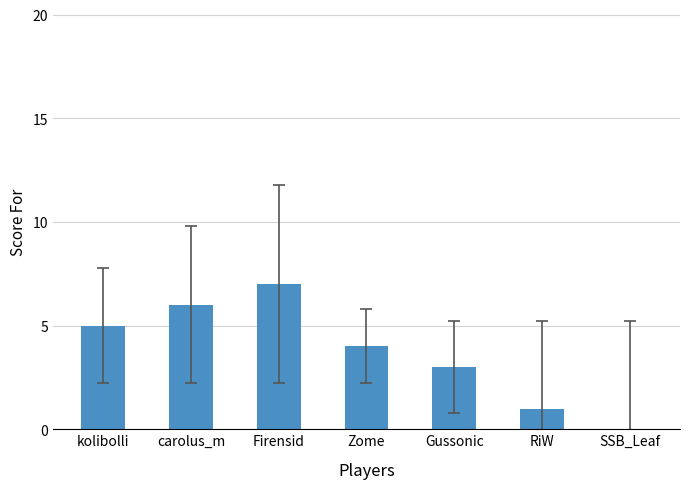

What is the sum of the values at Gussonic and Firensid?

10